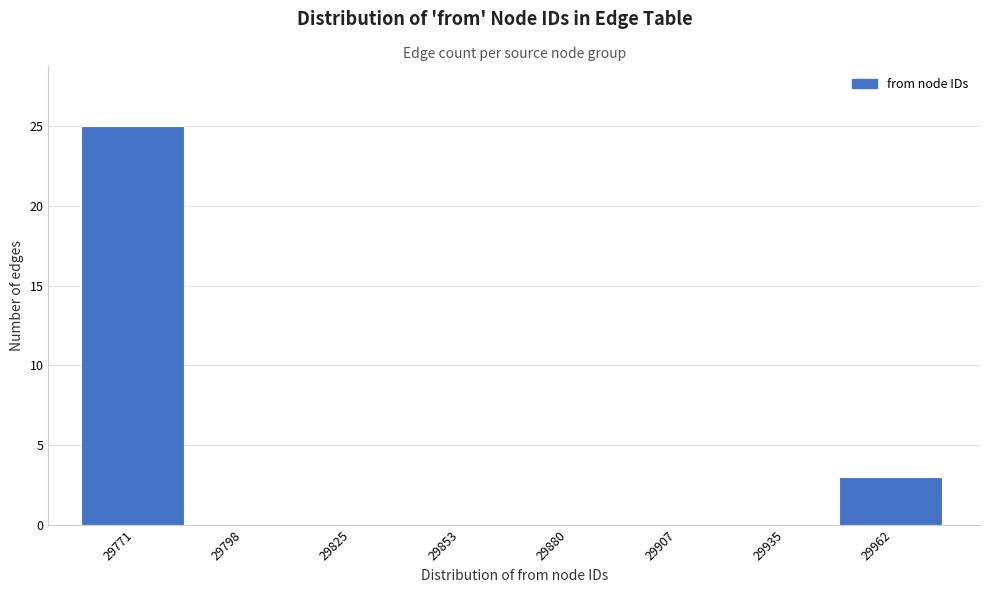

Reading left to right, transcribe all the data shown in this chart.

29771=25	29798=0	29825=0	29853=0	29880=0	29907=0	29935=0	29962=3